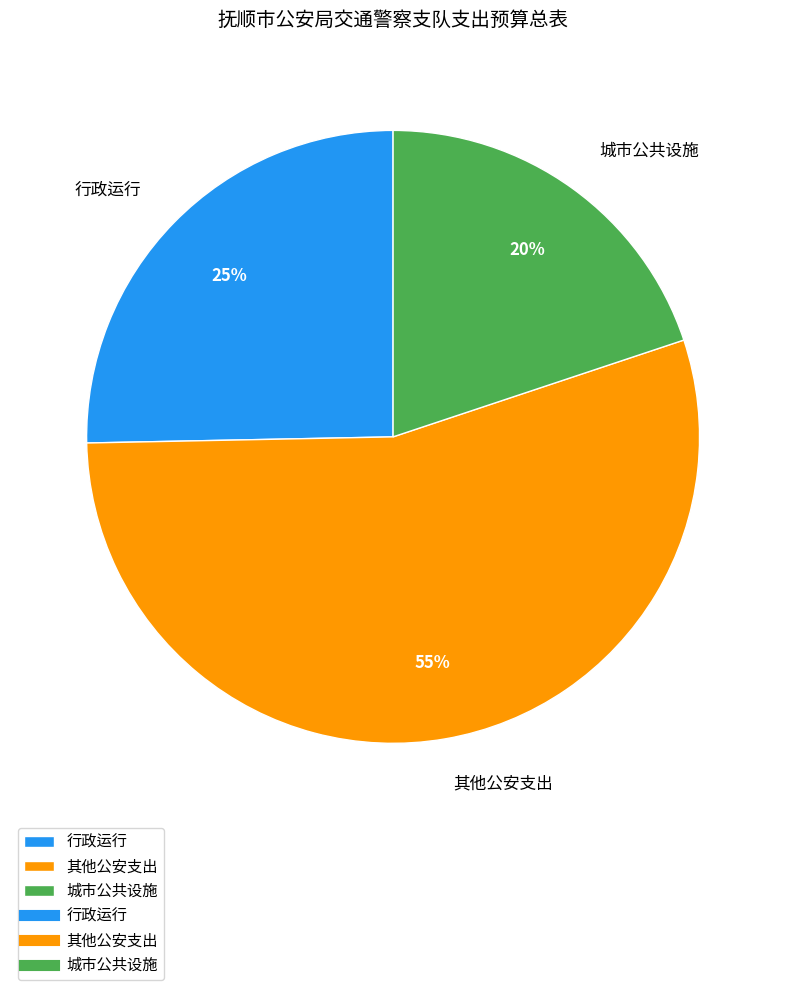

To the nearest percent, what is the combined percentage of 其他公安支出 and 城市公共设施?

75%